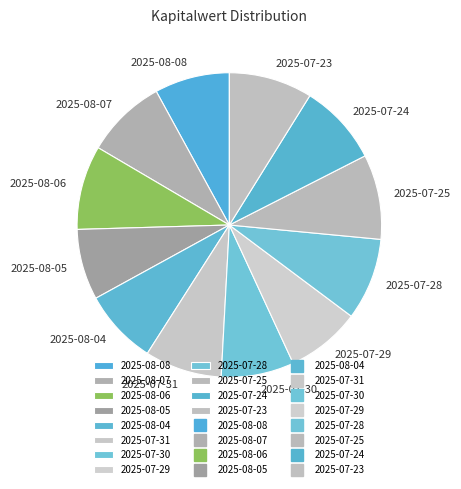

What is the ratio of the value at 2025-07-24 to the value at 2025-08-04?

1.1